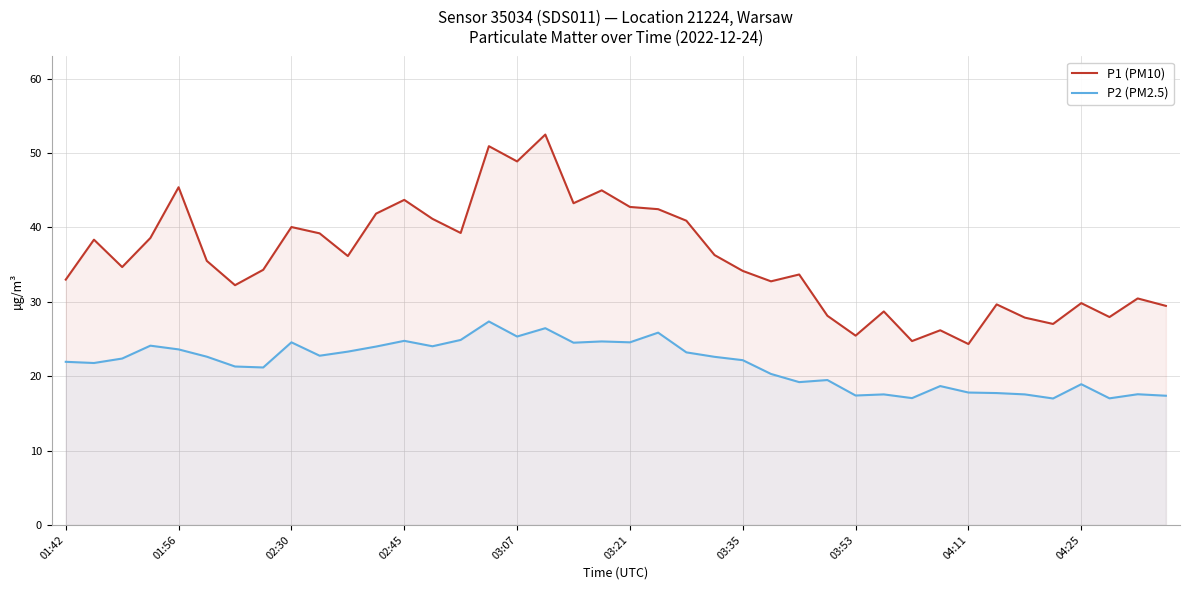

Is it true that P2 (PM2.5) equals 24.5 at 18?

True